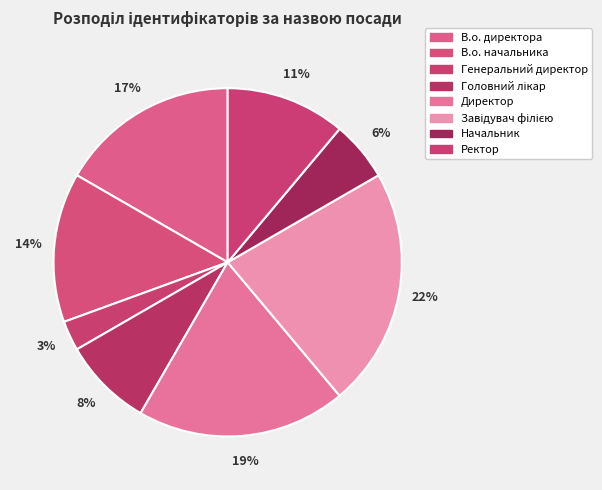

What is the largest slice in the pie chart?

Завідувач філією